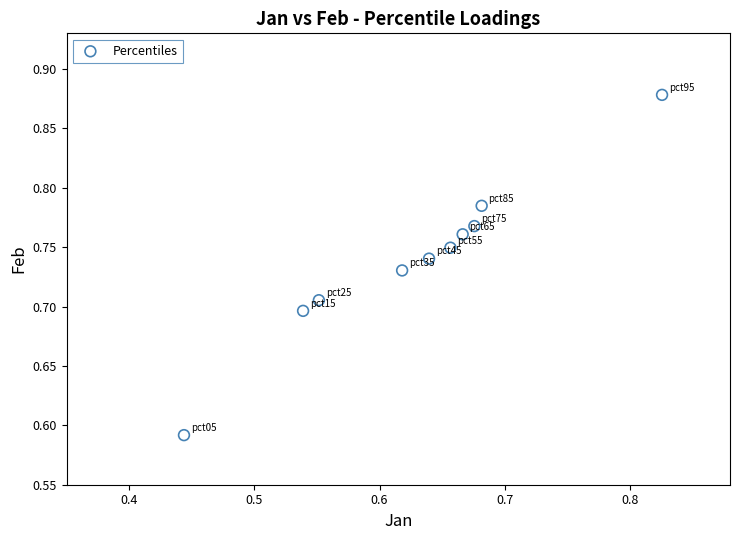

What is the range of Y values (max minus min)?

0.3